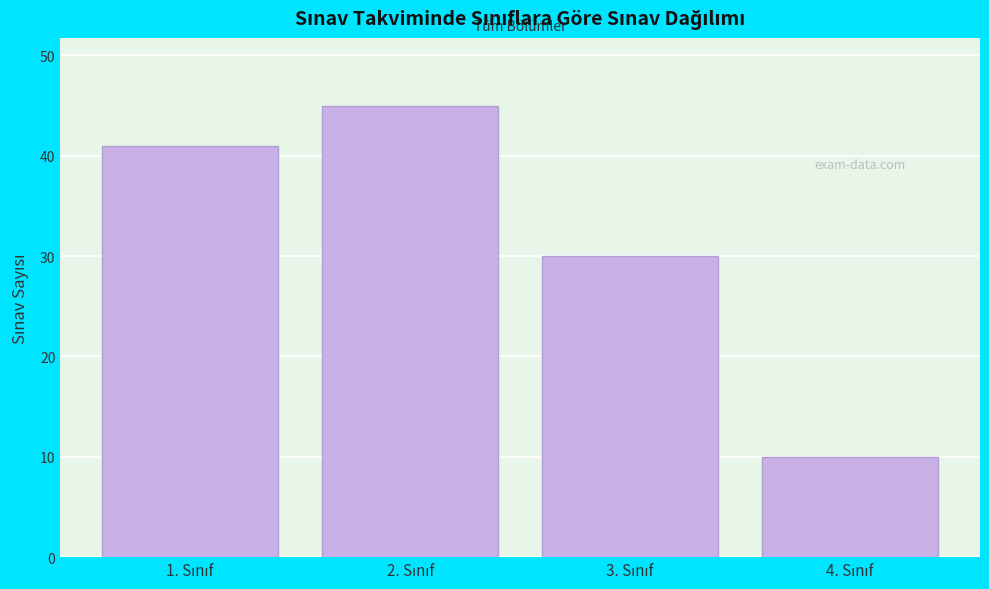

Reading left to right, transcribe all the data shown in this chart.

41	45	30	10